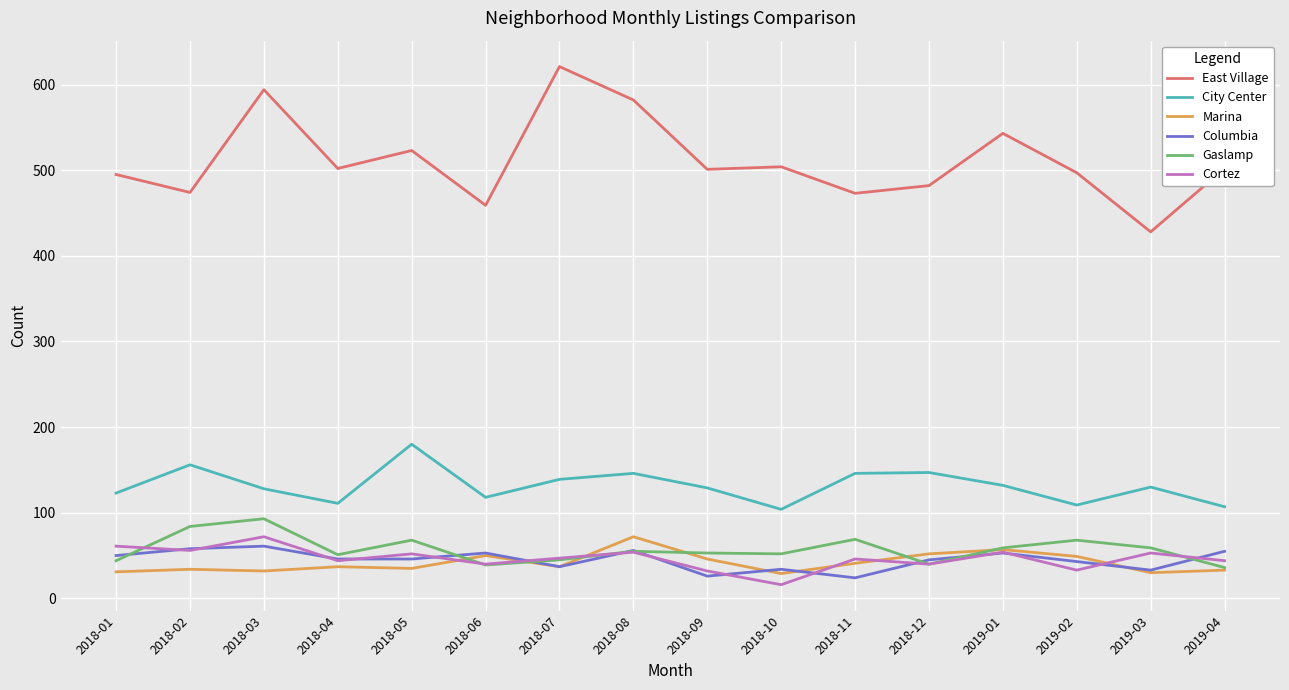

Which series has the largest total across all categories?

East Village